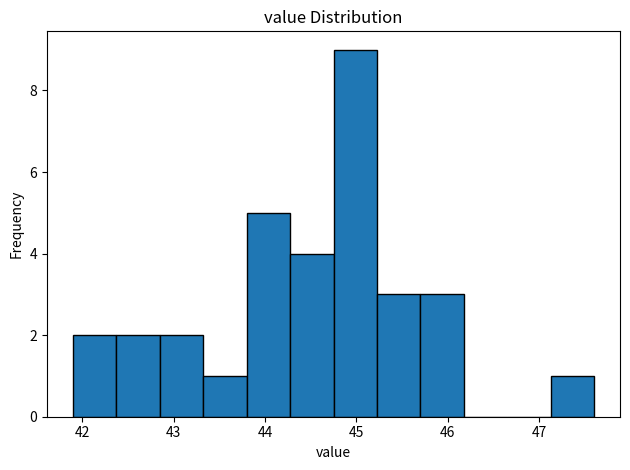

What is the height of the bar covering 45.2 to 45.7 on the x-axis? Neither the bar edges nor the heights are printed on the chart, so give them approximately, as read against the axes.

3